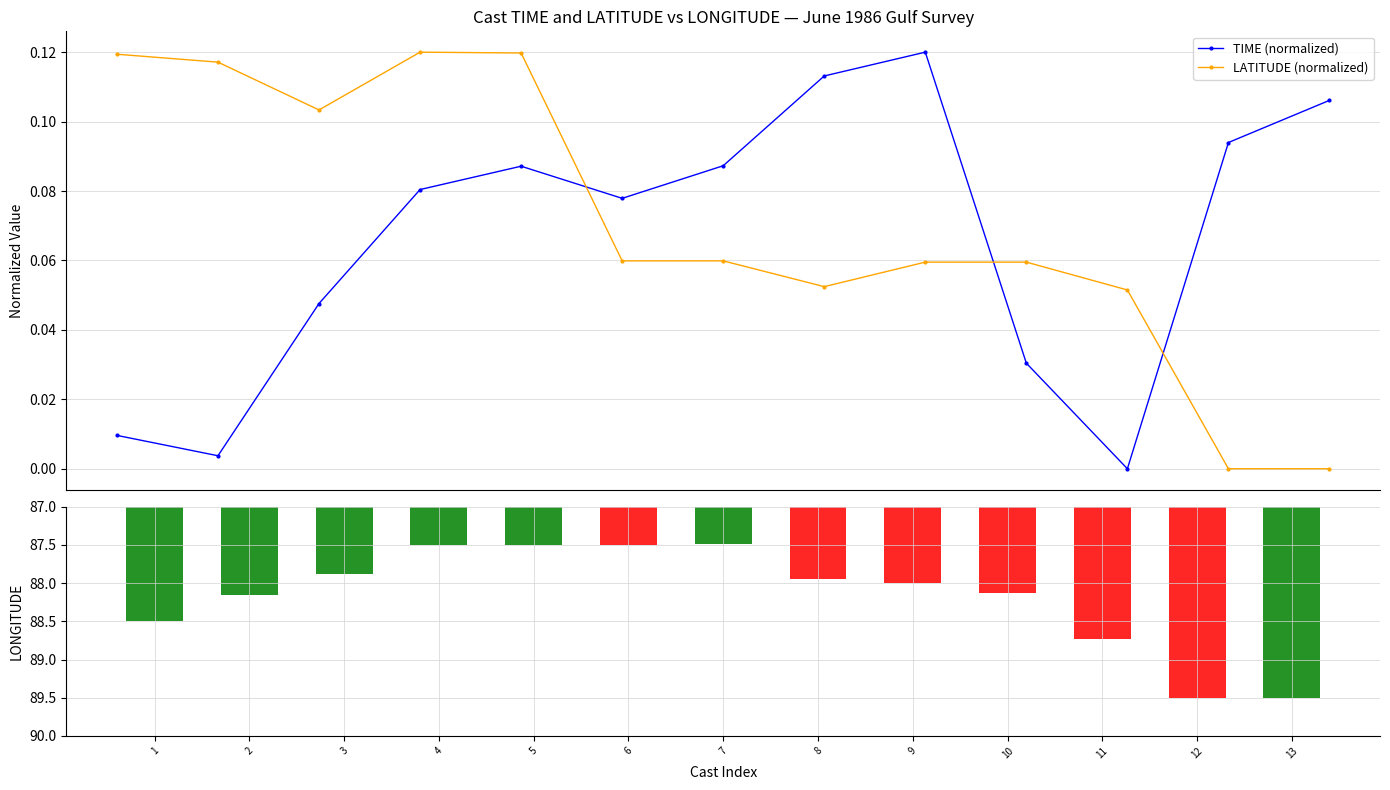

True or false: TIME (normalized) has more than 0 interior local peaks.

True